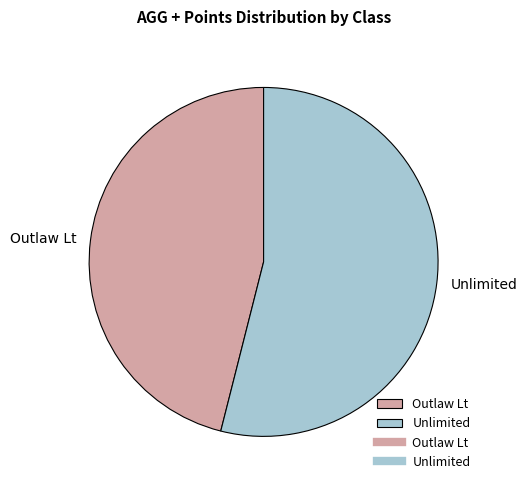

What is the largest slice in the pie chart?

Unlimited